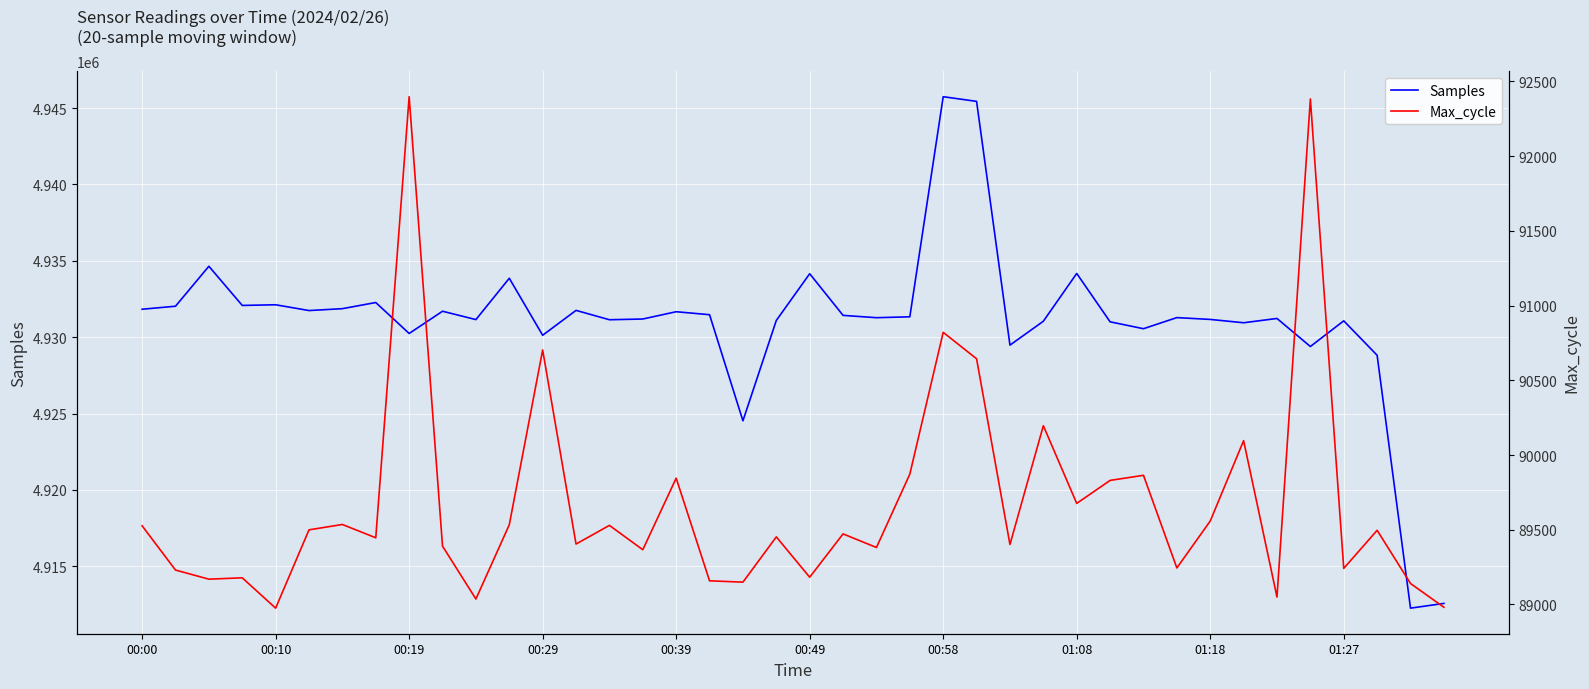

What is the highest value of the Samples series?

4945742